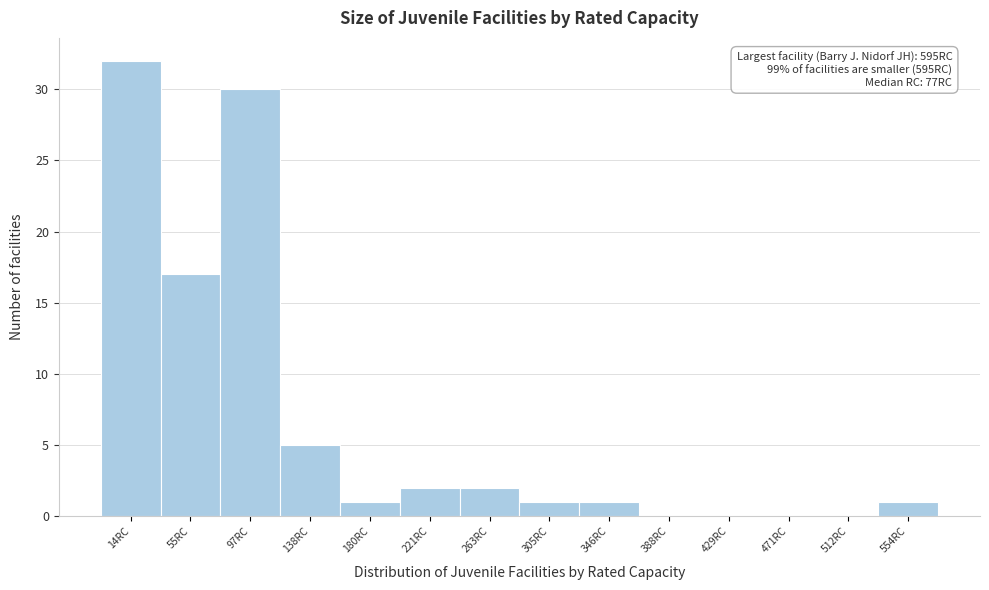

Reading left to right, list all the values displayed in this chart.

14RC=32	55RC=17	97RC=30	138RC=5	180RC=1	221RC=2	263RC=2	305RC=1	346RC=1	388RC=0	429RC=0	471RC=0	512RC=0	554RC=1